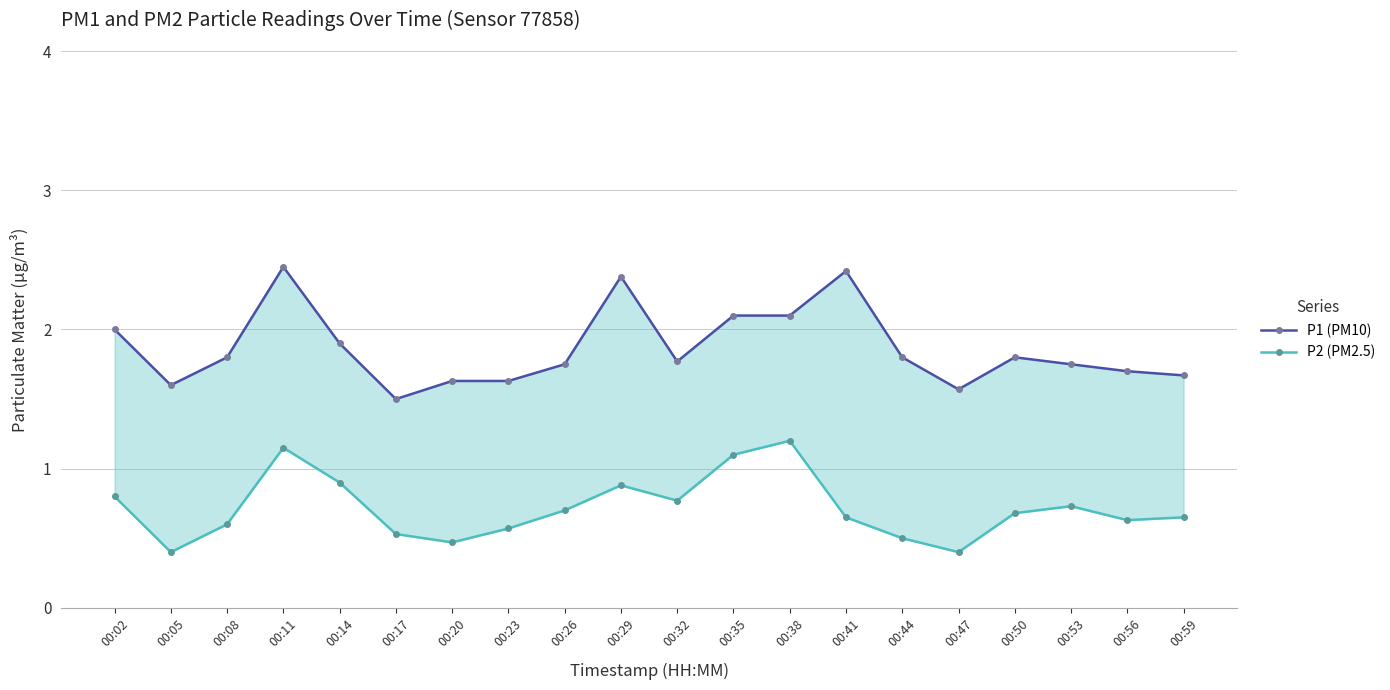

Count the number of categories in the chart.

20